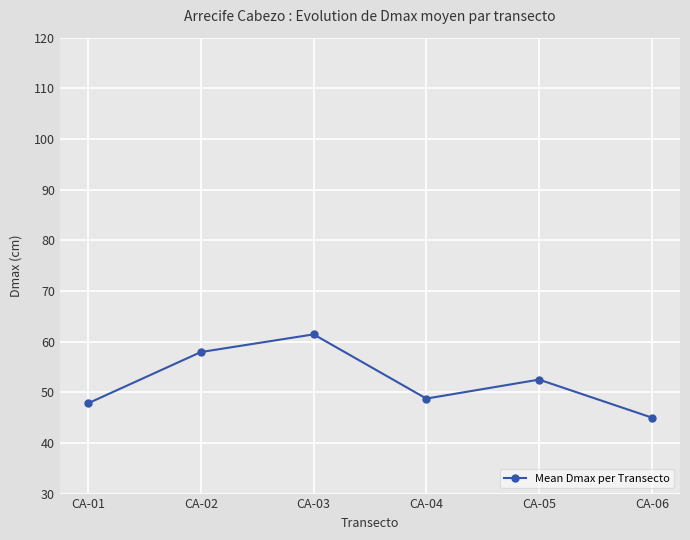

Does the chart display data point markers on the line(s)?

Yes